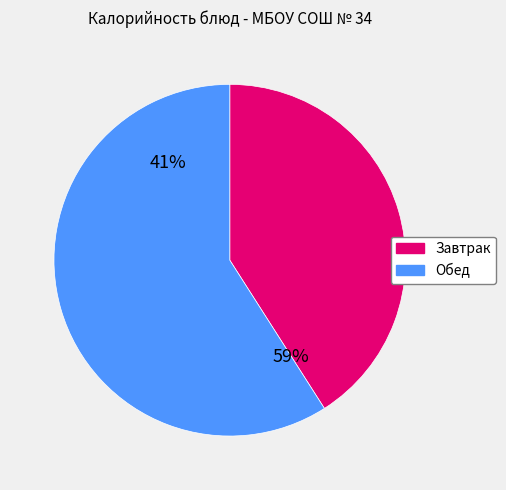

Is it true that Яблоко is 0% of the pie?

True